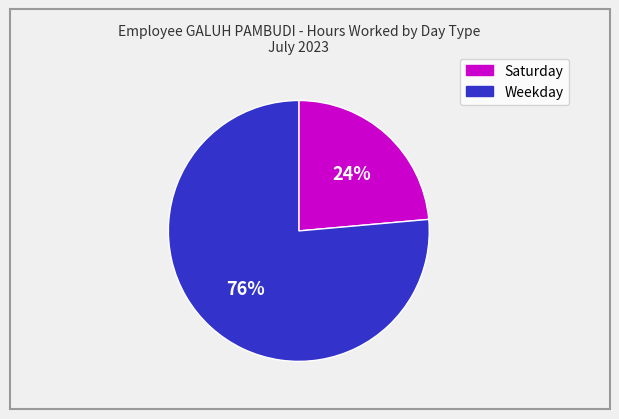

Is there any slice that represents more than half of the pie?

Yes